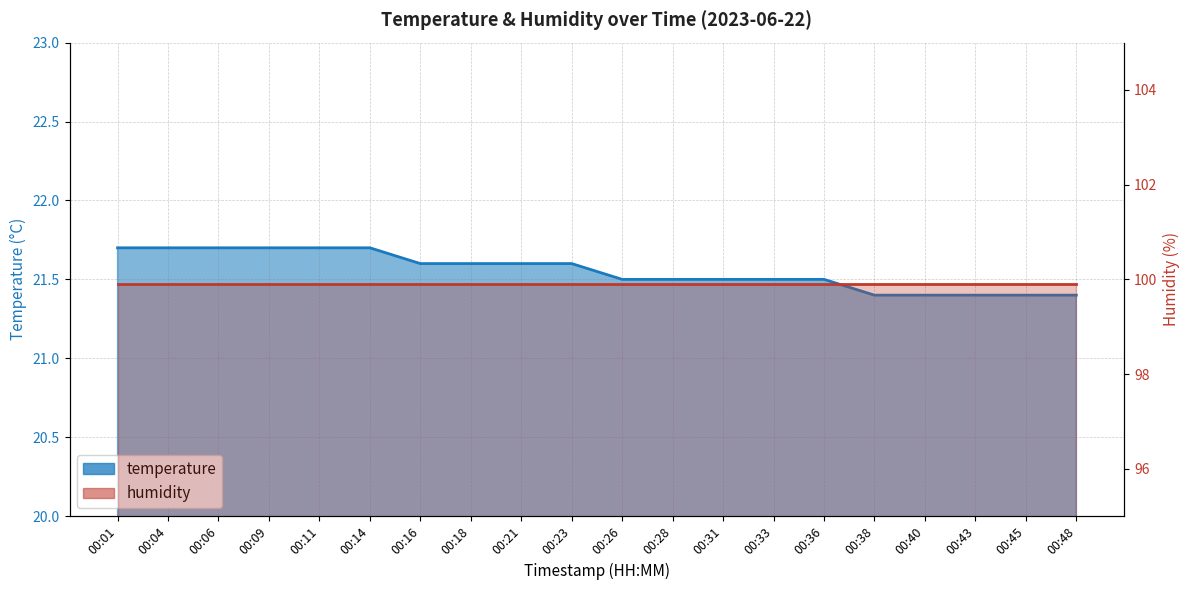

At which label is the value closest to 21?

00:38